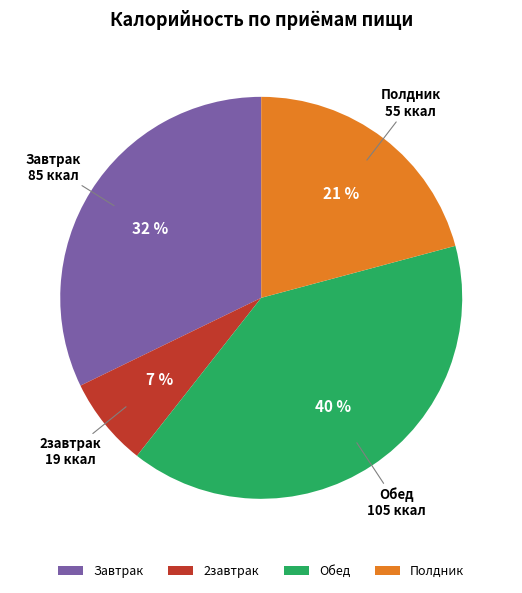

Does Полдник account for over 50% of the chart?

No